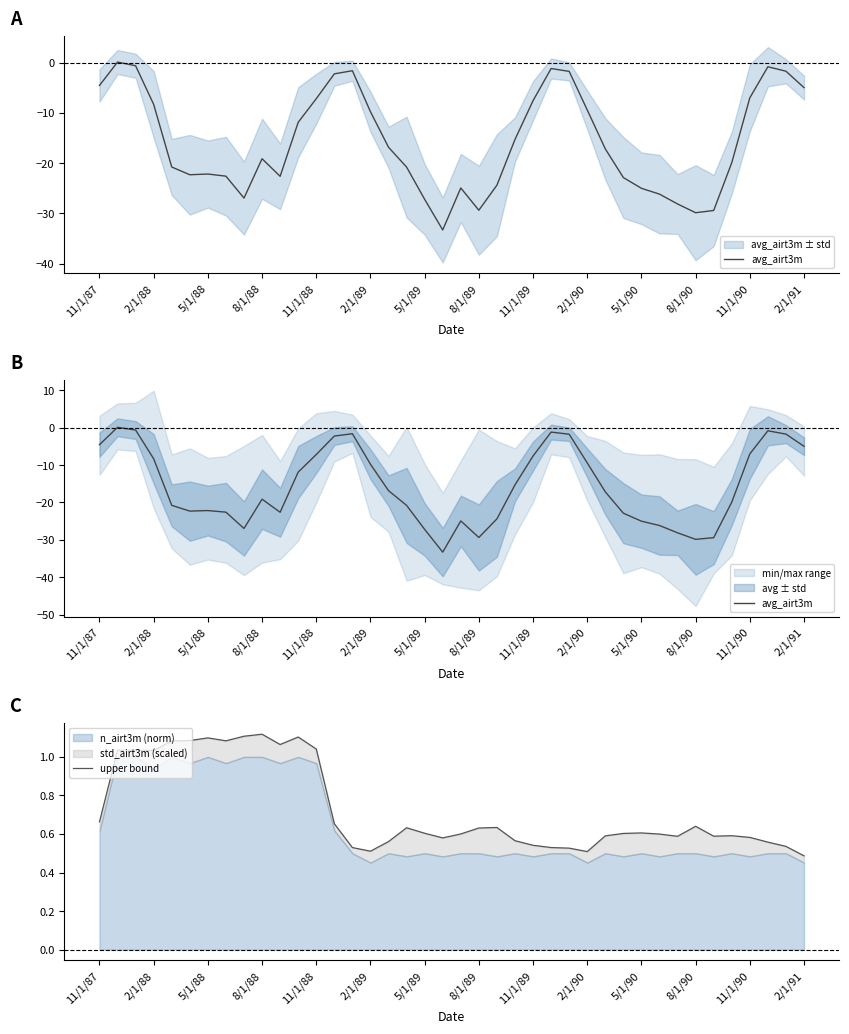

Which series has the largest total across all categories?

upper bound